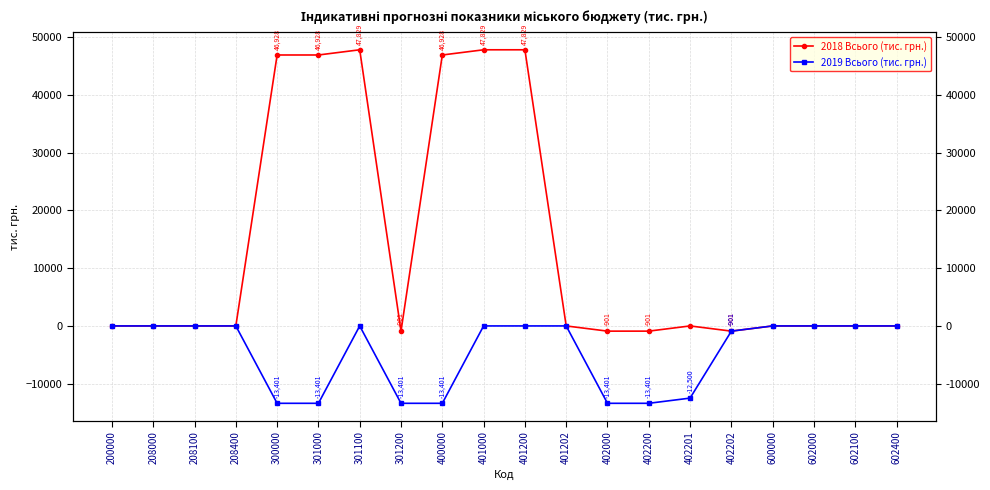

Which category has the highest value in the 2019 Всього (тис. грн.) series?

200000